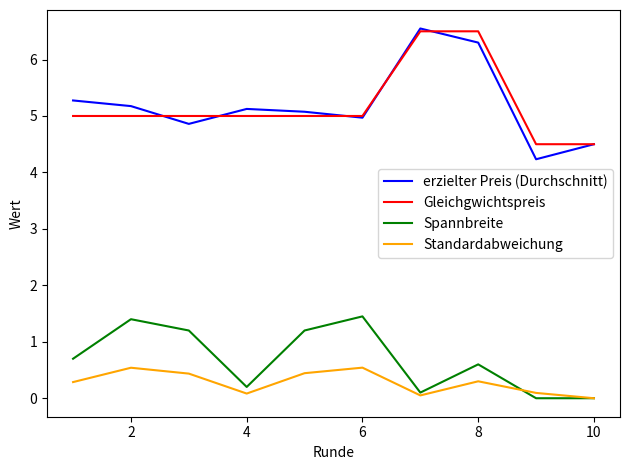

Which series has the largest range (max minus min)?

erzielter Preis (Durchschnitt)